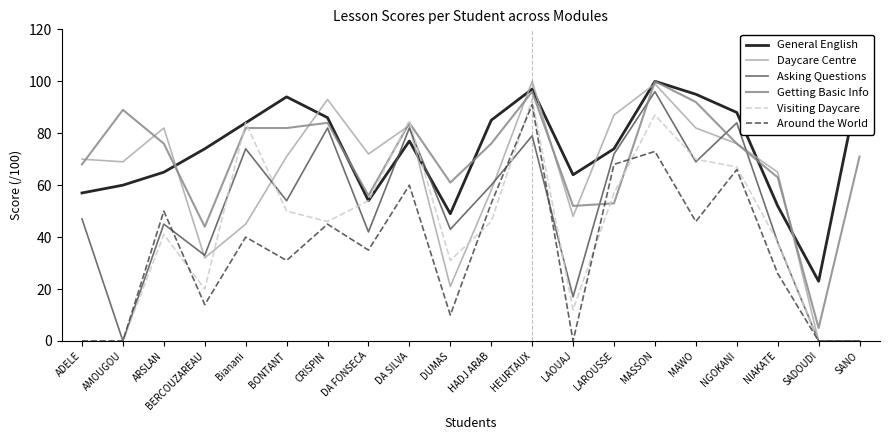

Read the General English value at MASSON, to the nearest 5.

100